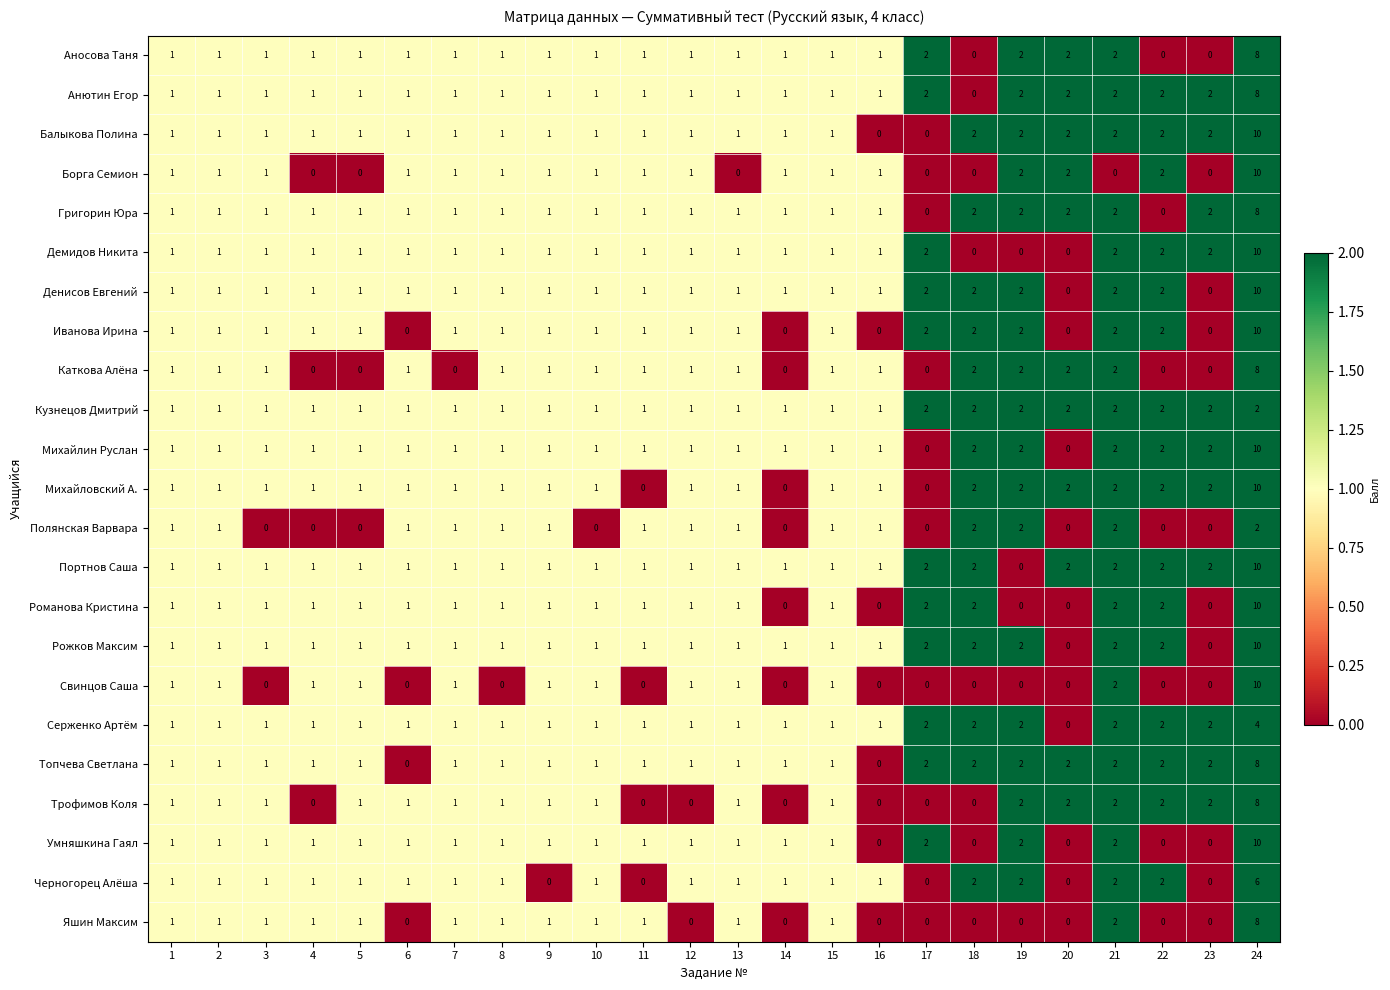

Which series has the largest total across all categories?

Портнов Саша